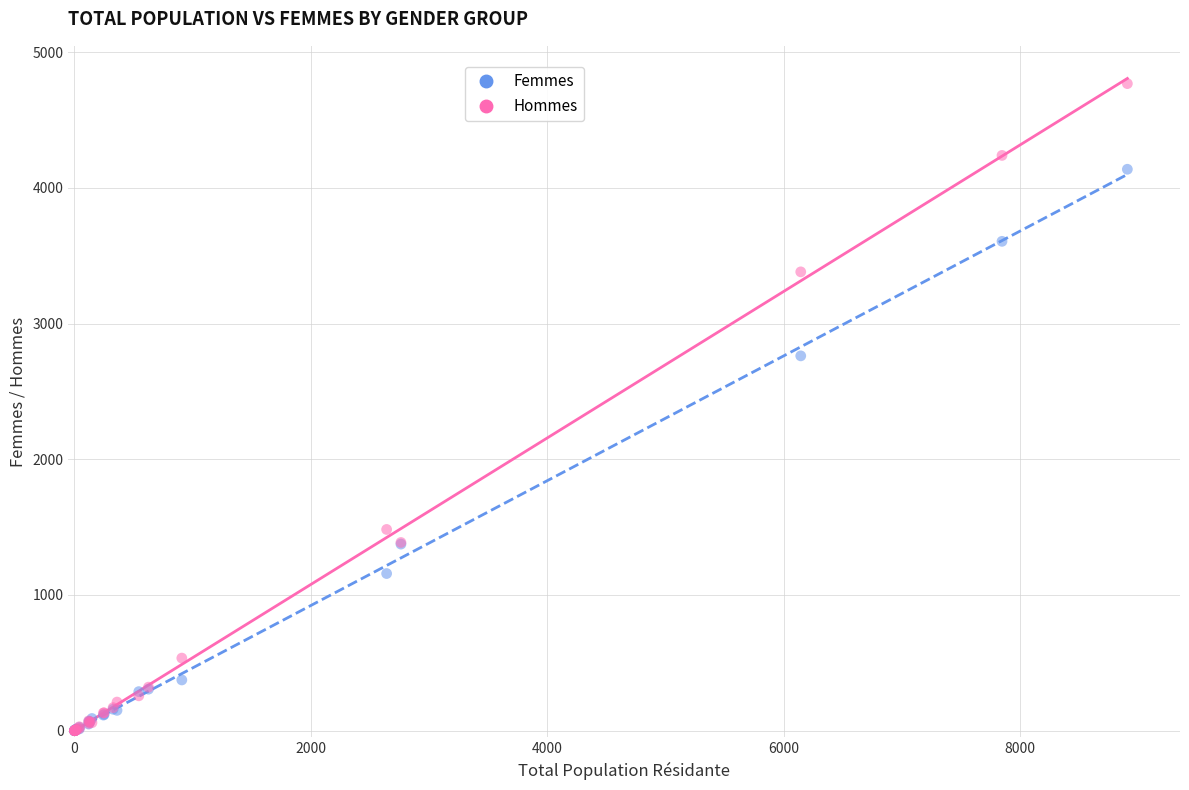

What are all the series names shown in the legend?

Femmes, Hommes